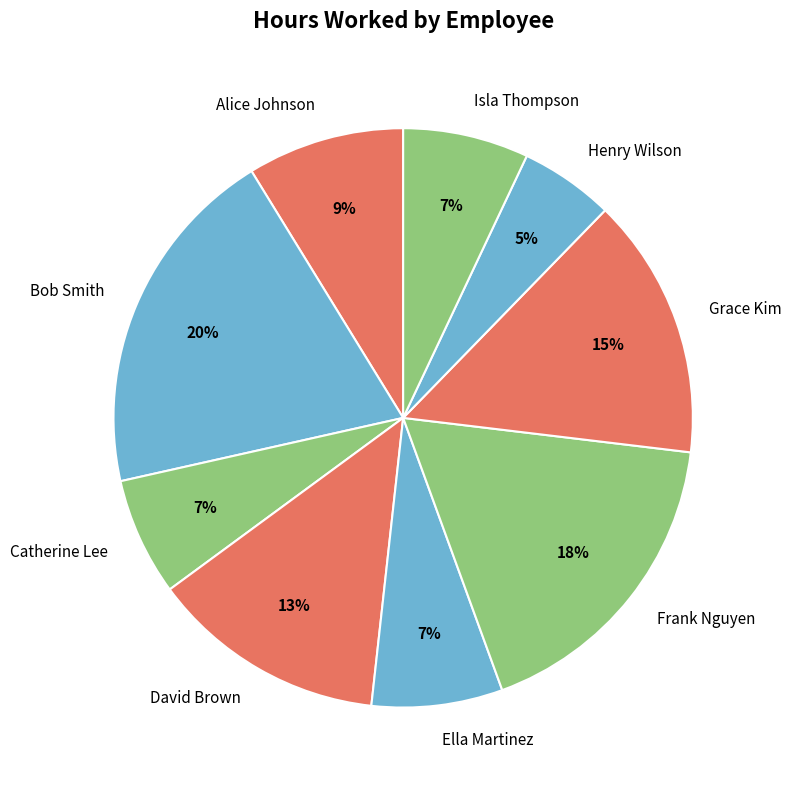

To the nearest percent, what portion does Grace Kim represent?

15%